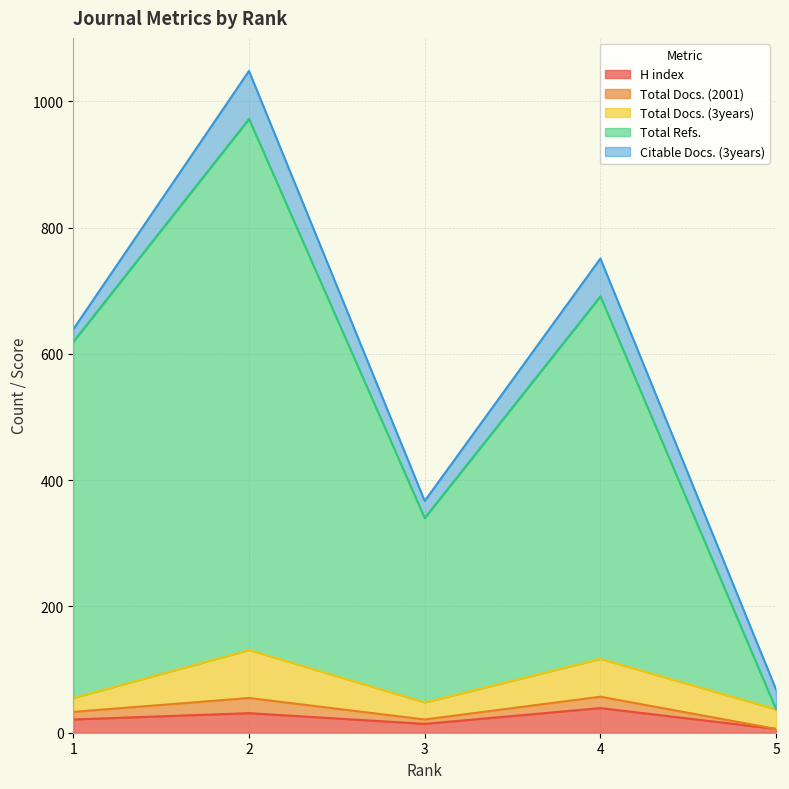

The Total Refs. series shows 1111 at 1. True or false?

False